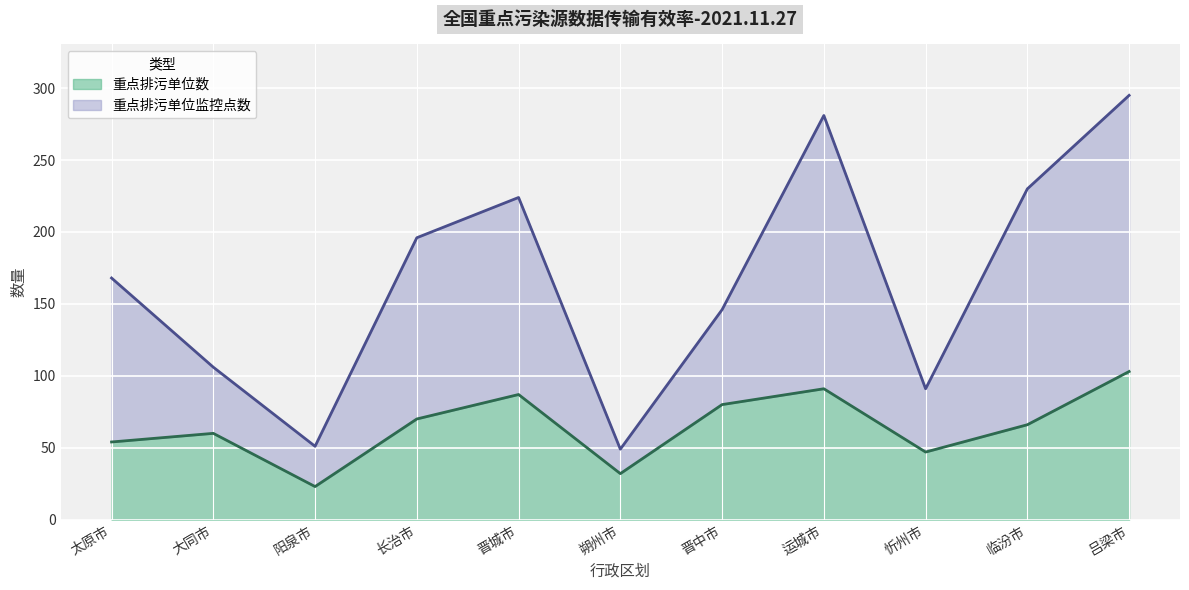

Where is 重点排污单位数 nearest to the value 63?

大同市